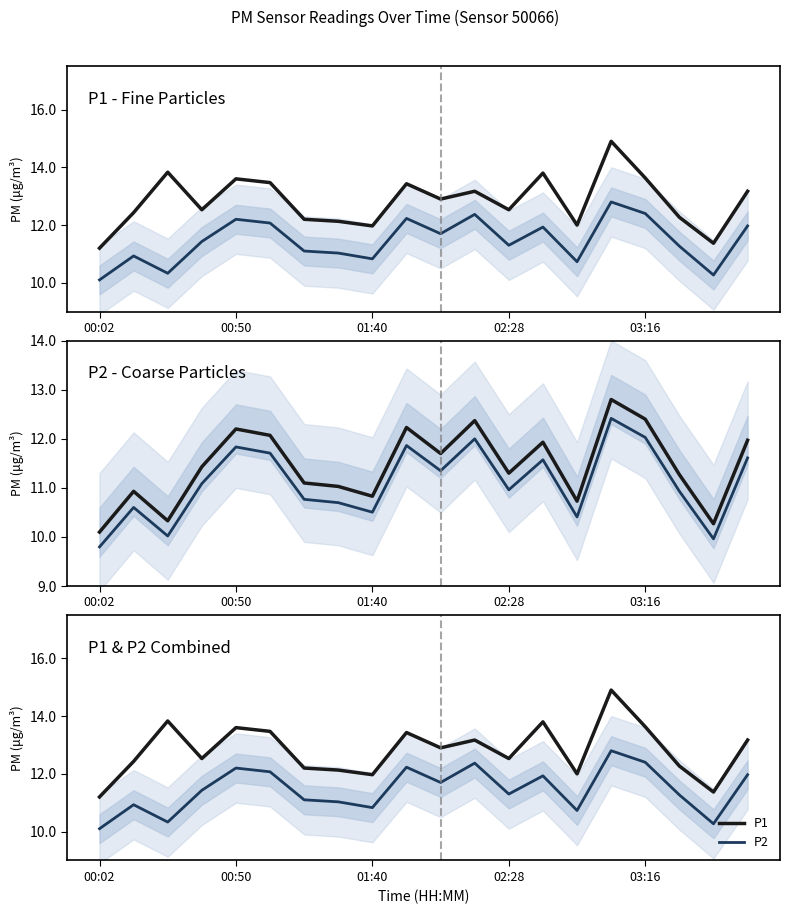

What is the difference between the P2 values at 12 and 10?

0.4